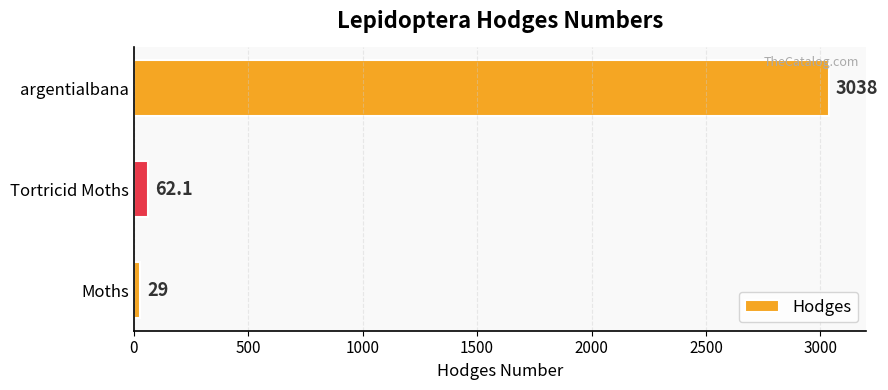

At which label is the value closest to 1533?

Tortricid Moths